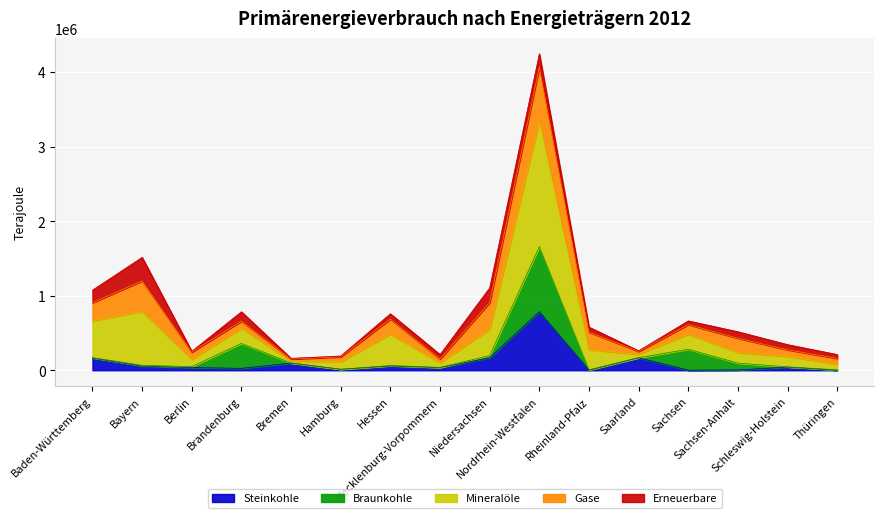

True or false: Insgesamt and Steinkohle cross at least once.

False